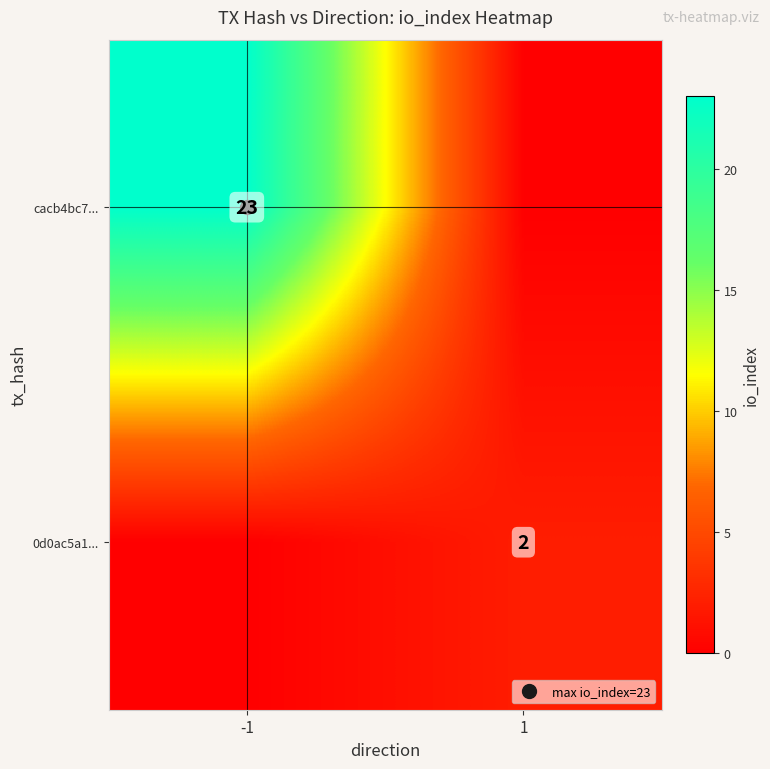

Between -1 and 1, which is larger?

-1